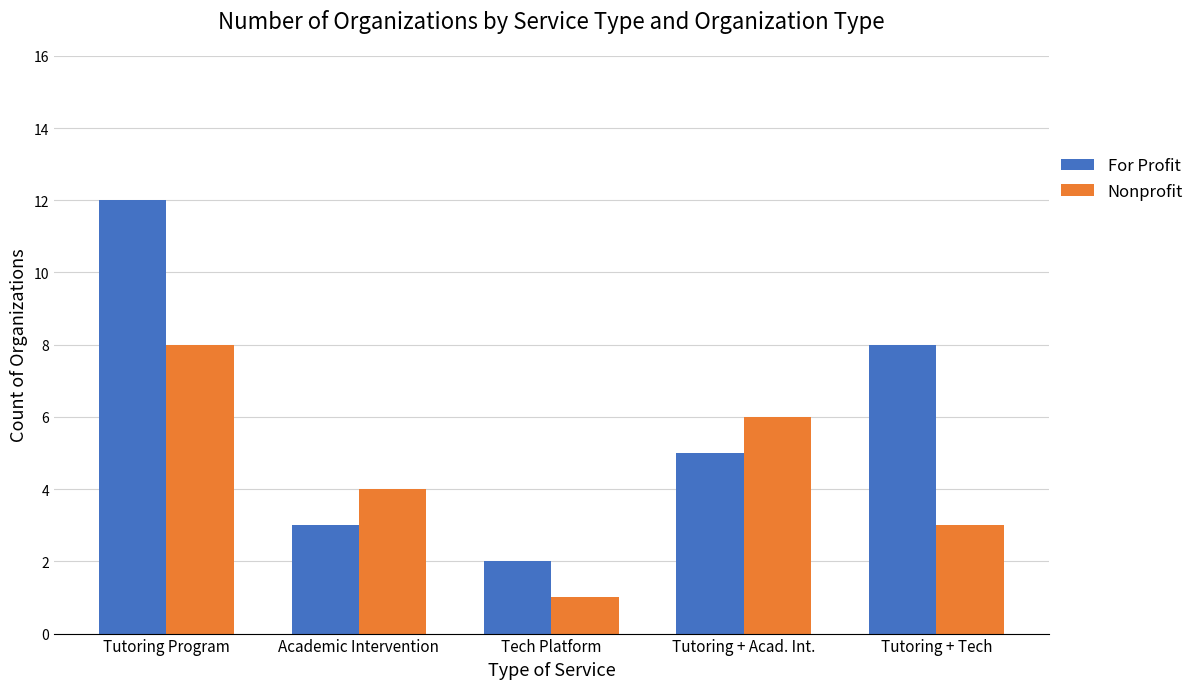

What is the sum of all For Profit values?

30